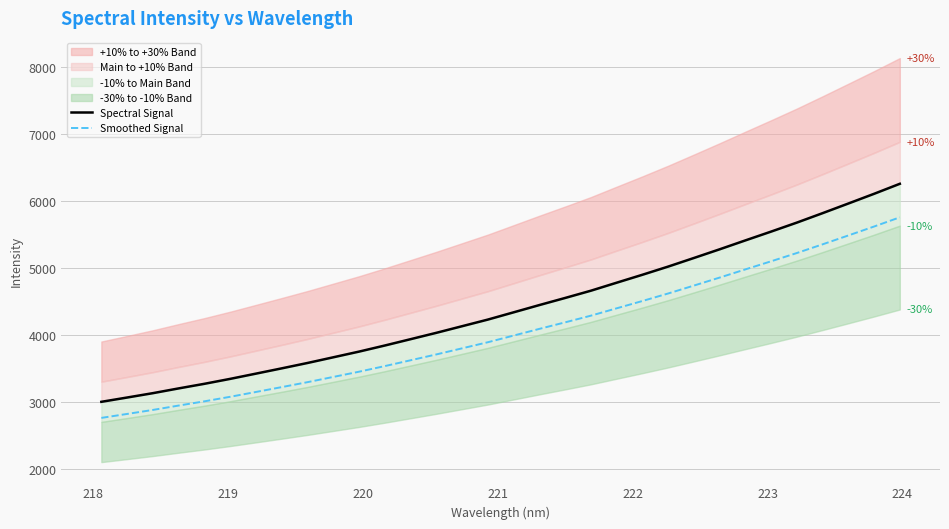

How many values in the Spectral Signal series exceed 4333?

16